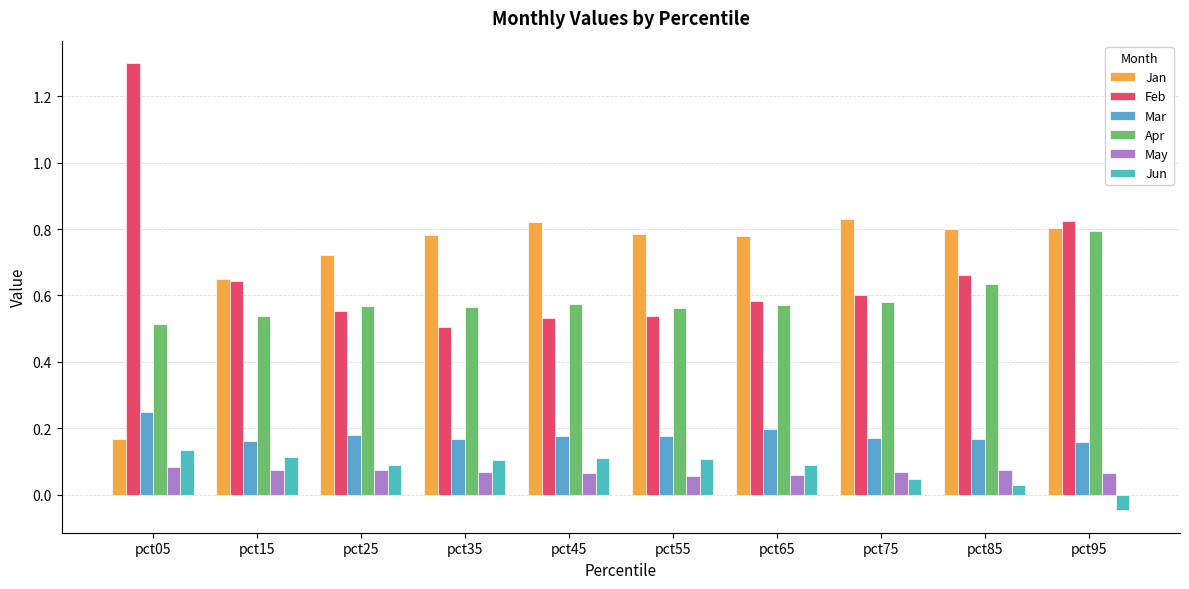

Which series has the largest range (max minus min)?

Feb